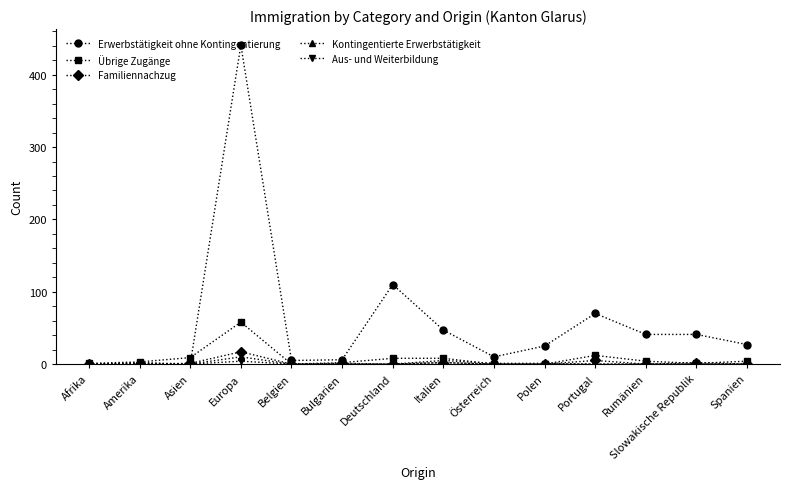

What position from the right is Belgien?

10